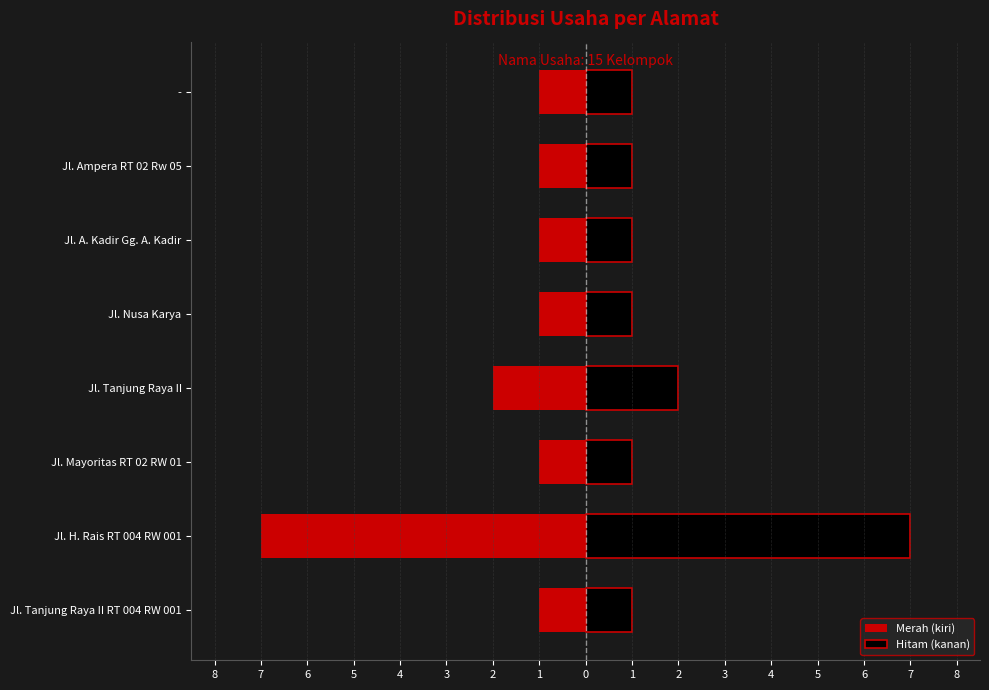

How many groups of bars are there?

8